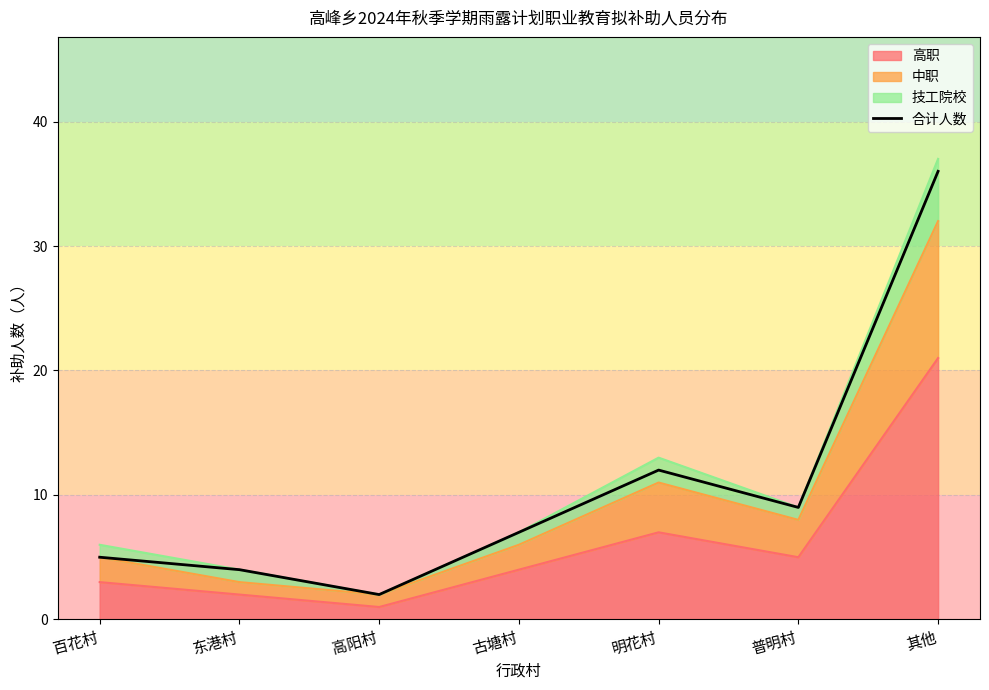

Is it true that the value at 普明村 is 9?

True